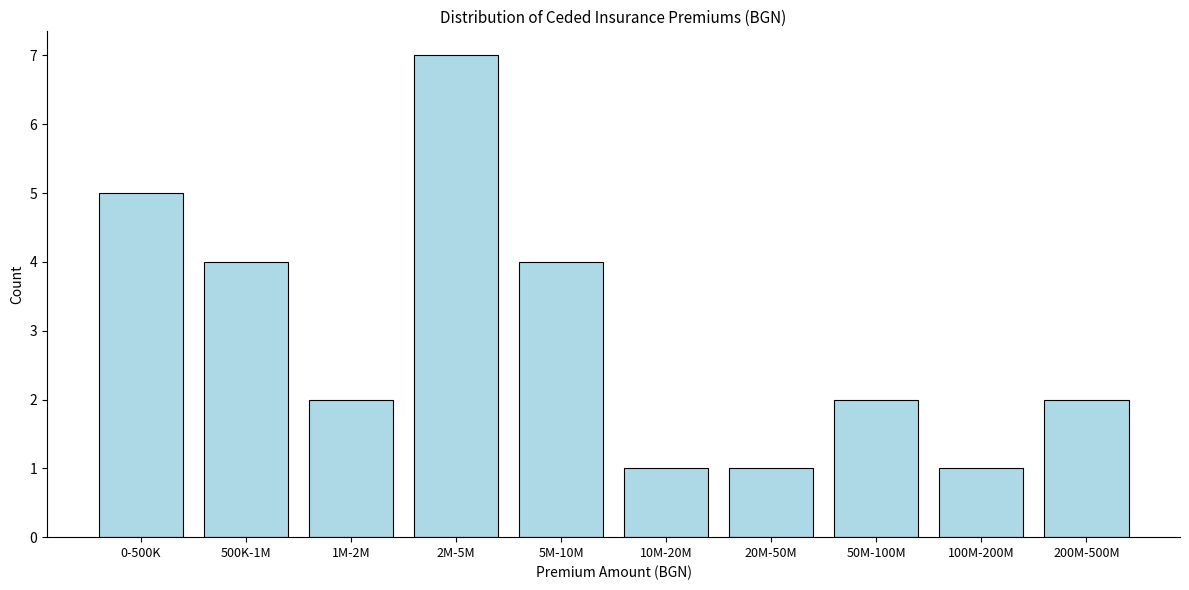

Reading left to right, what are all the values shown in this chart?

5	4	2	7	4	1	1	2	1	2